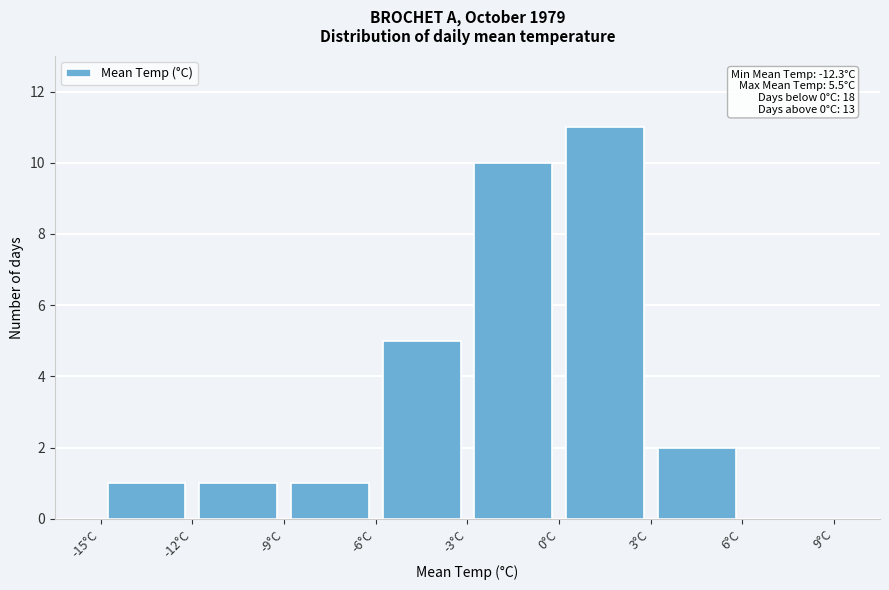

Which range on the x-axis has the tallest bar?

0 to 3